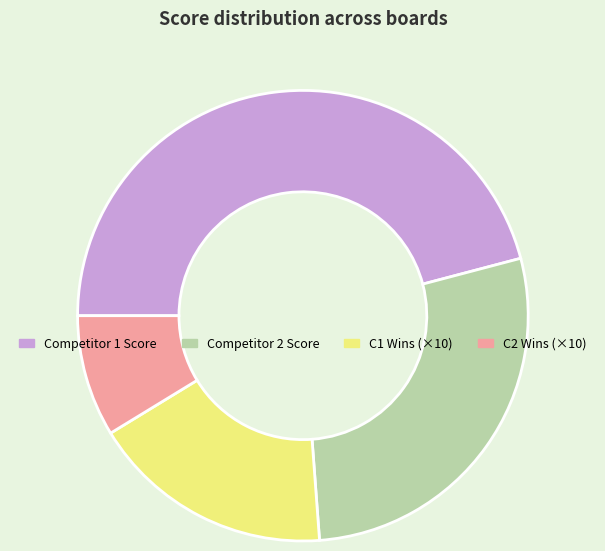

Is C1 Wins (×10) the majority of the pie?

No